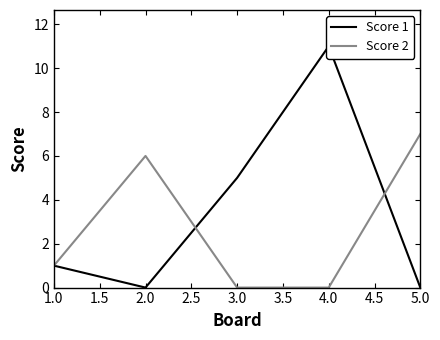

Does the chart have visible grid lines?

No